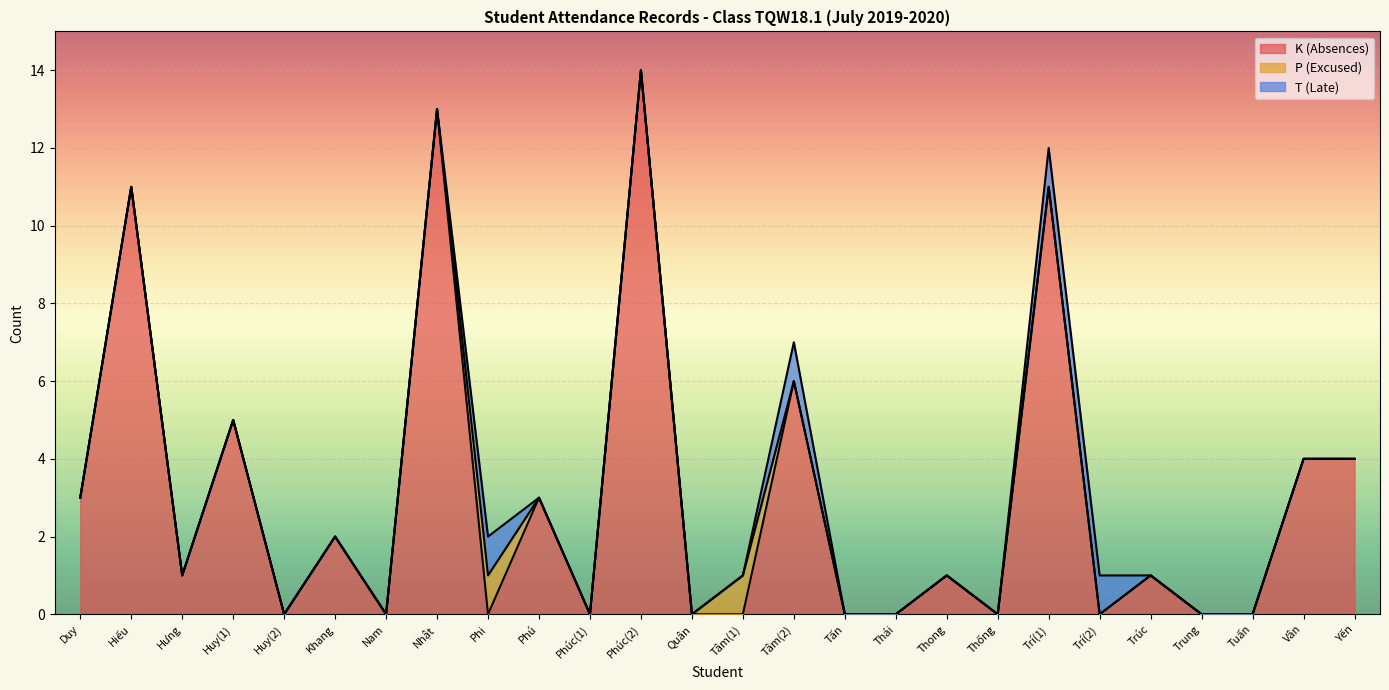

At how many categories does at least one series exceed 10?

4